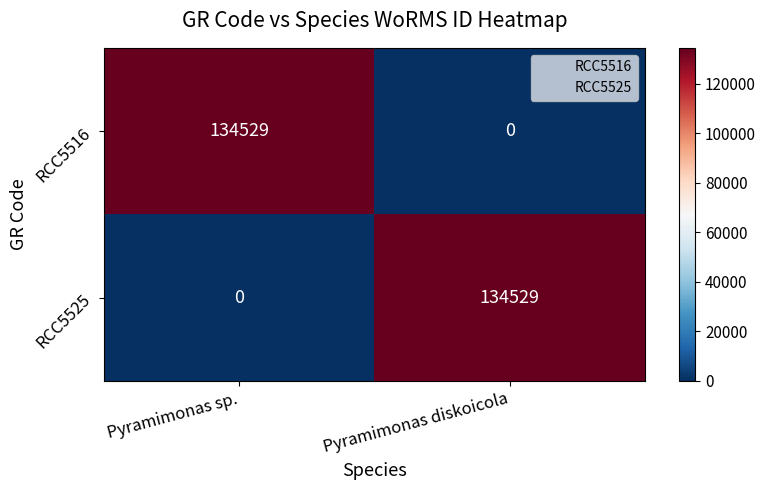

Rank the series at Pyramimonas sp. from highest to lowest value.

RCC5516, RCC5525